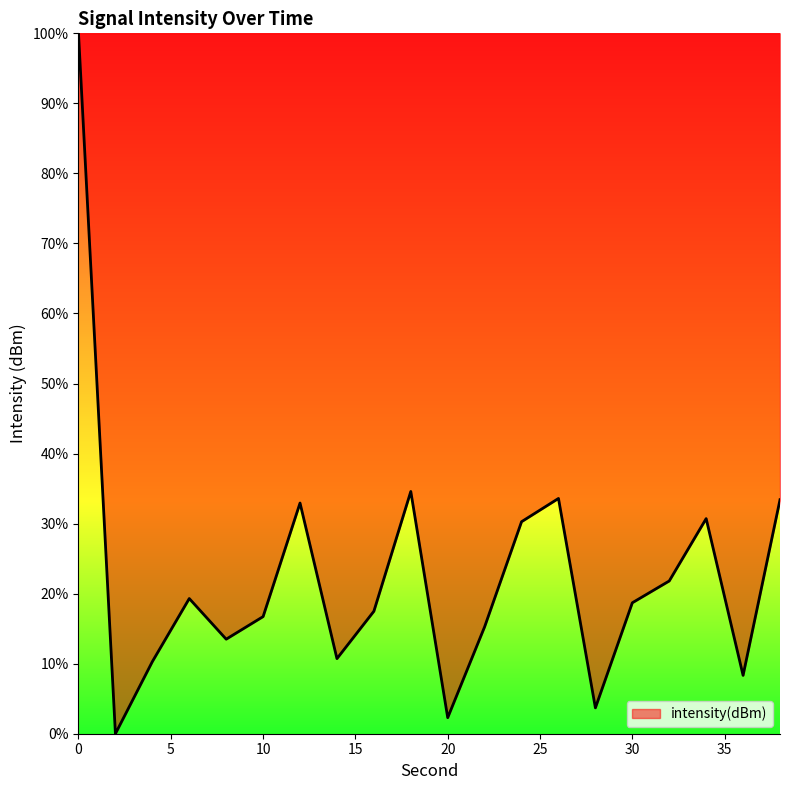

What is the difference between the maximum and minimum values?

100.0